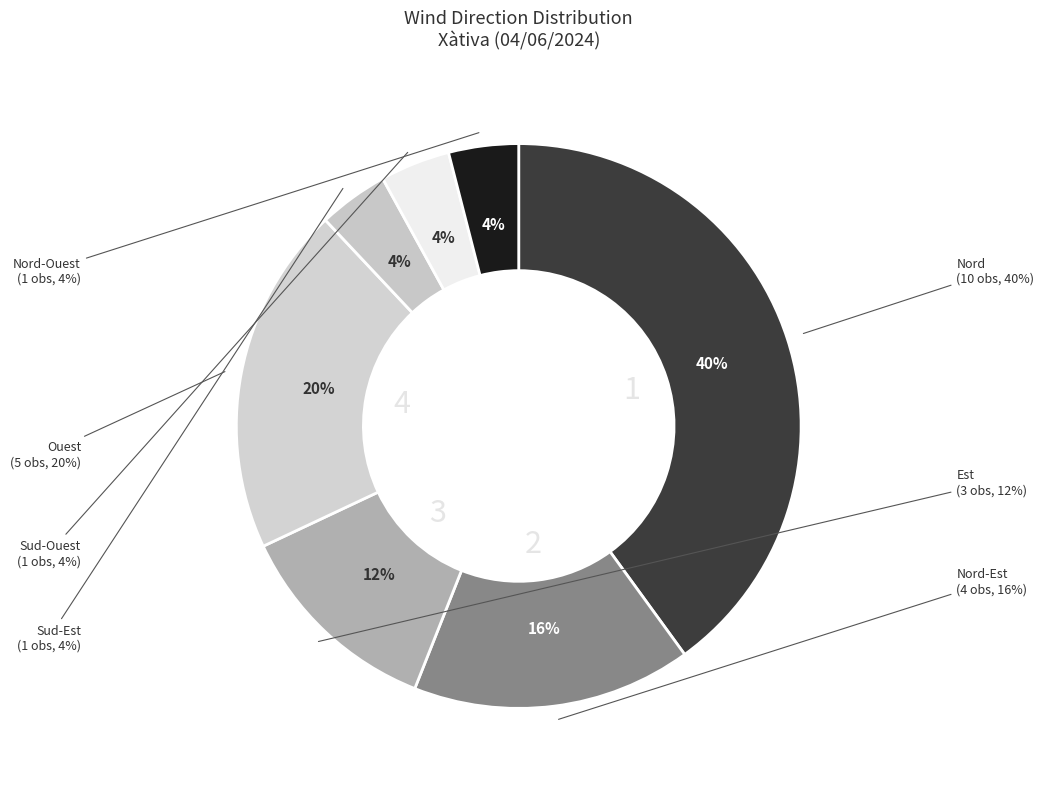

What is the smallest slice in the pie chart?

Sud-Est